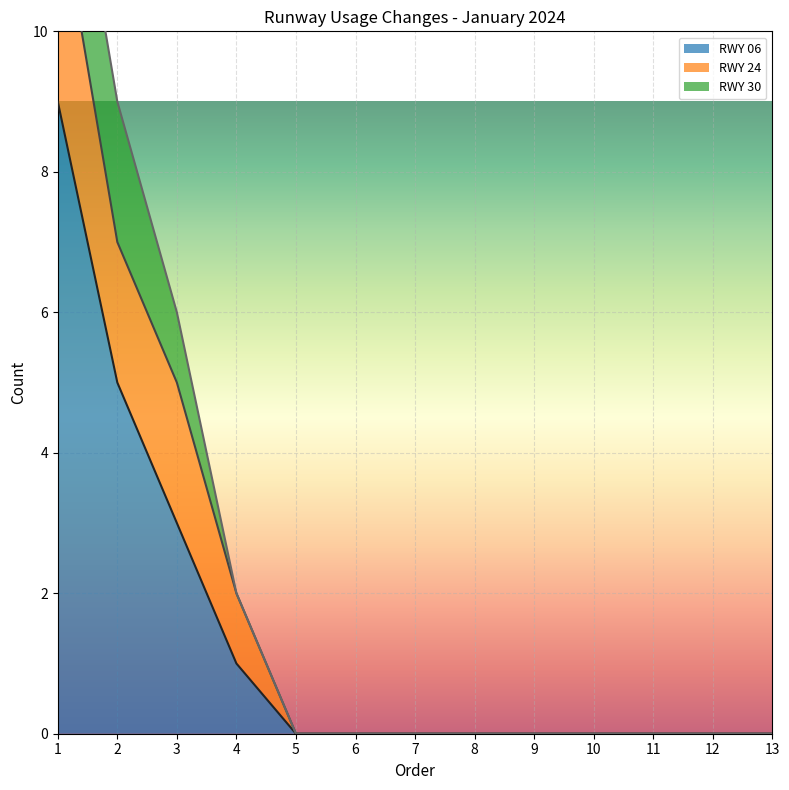

Reading right to left, what are all the values shown in this chart?

RWY 06: 0	0	0	0	0	0	0	0	0	1	3	5	9
RWY 24: 0	0	0	0	0	0	0	0	0	1	2	2	3
RWY 30: 0	0	0	0	0	0	0	0	0	0	1	2	2